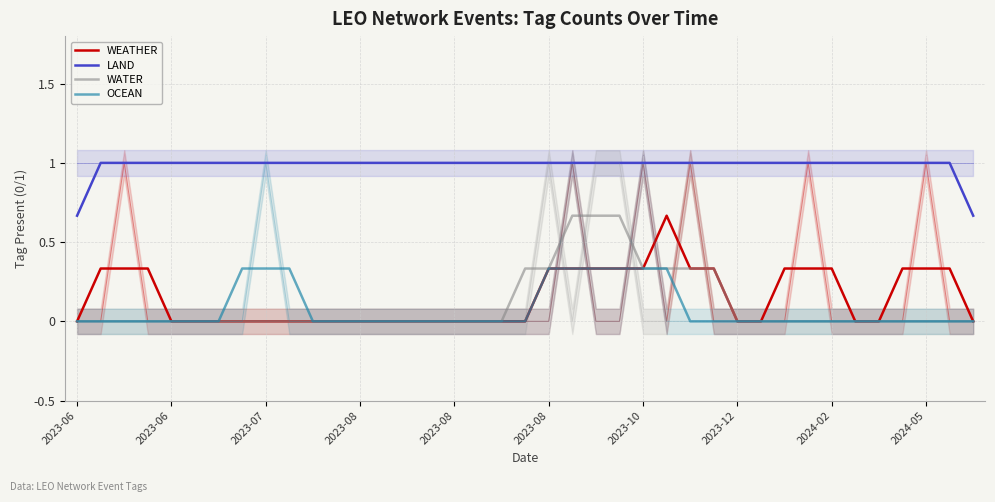

True or false: WEATHER has more than 2 interior local peaks.

False